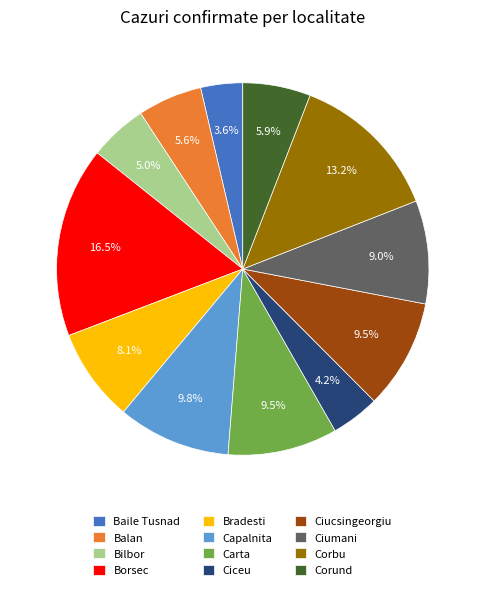

To the nearest percent, what portion does Corbu represent?

13%